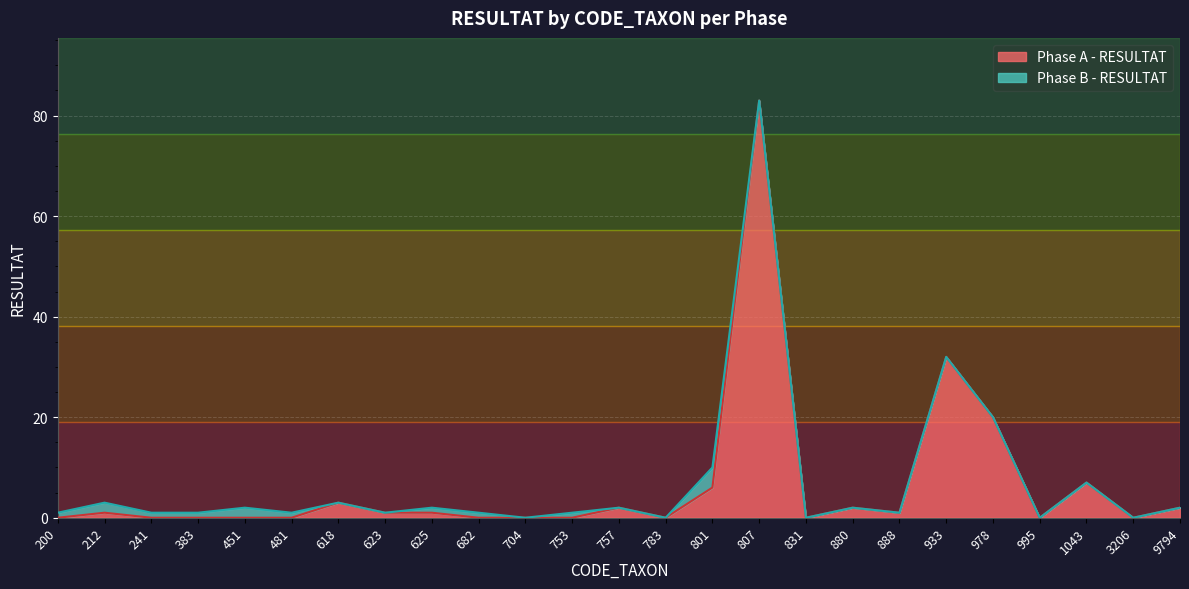

How many data points are less than 1?

12